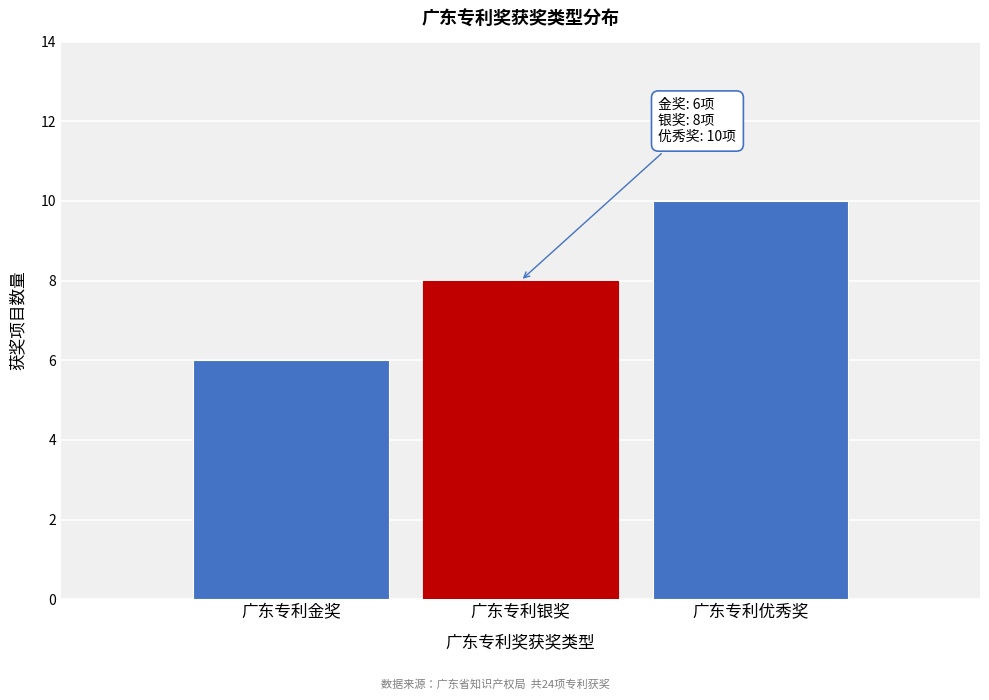

Reading left to right, what are all the values shown in this chart?

广东专利金奖=6	广东专利银奖=8	广东专利优秀奖=10